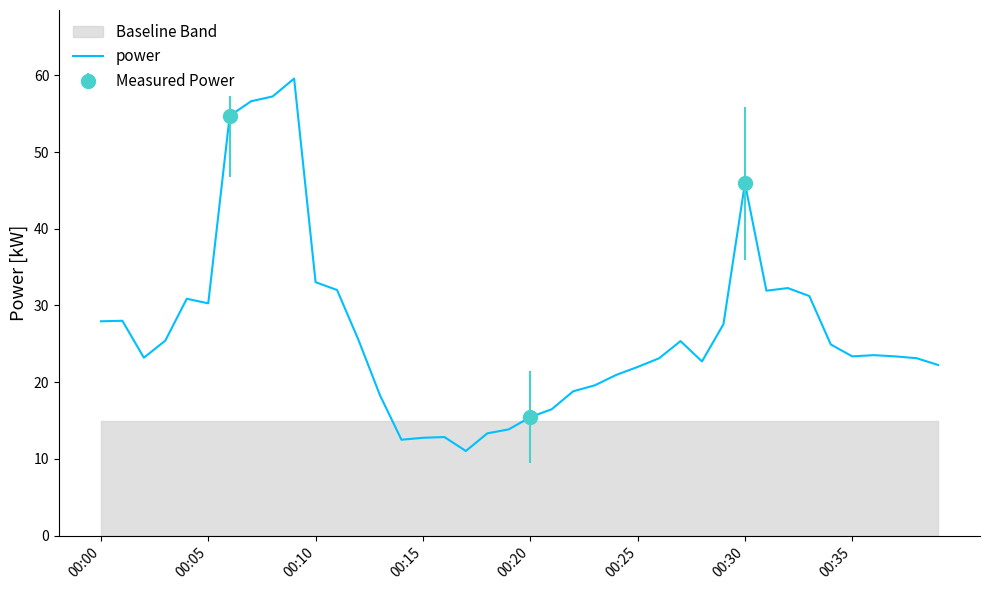

The power series shows 15.4 at 00:20. True or false?

True